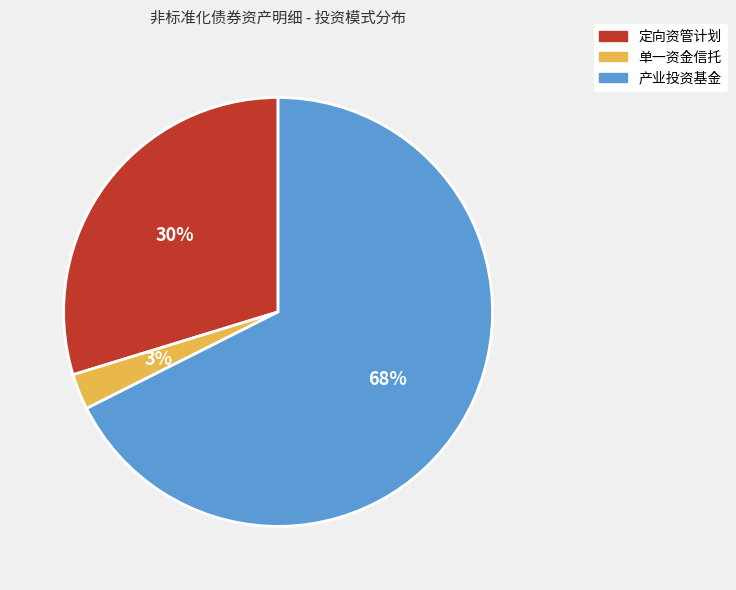

Does 产业投资基金 account for over 50% of the chart?

Yes